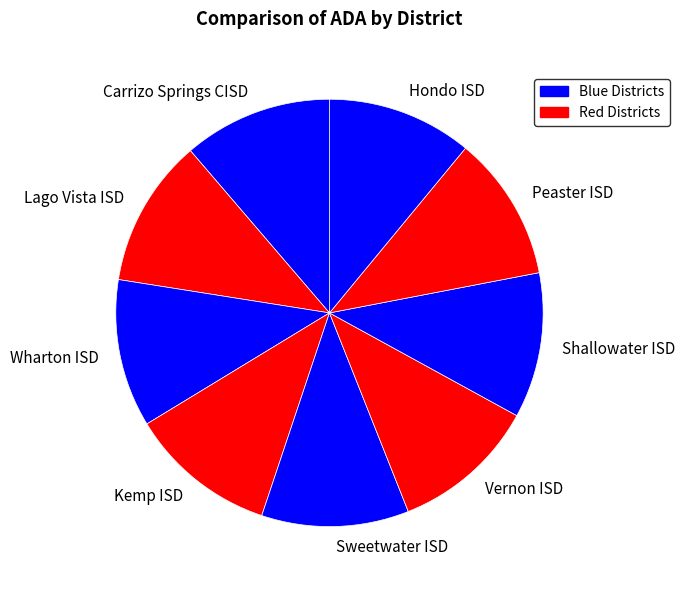

Does Peaster ISD represent more than half of the total?

No